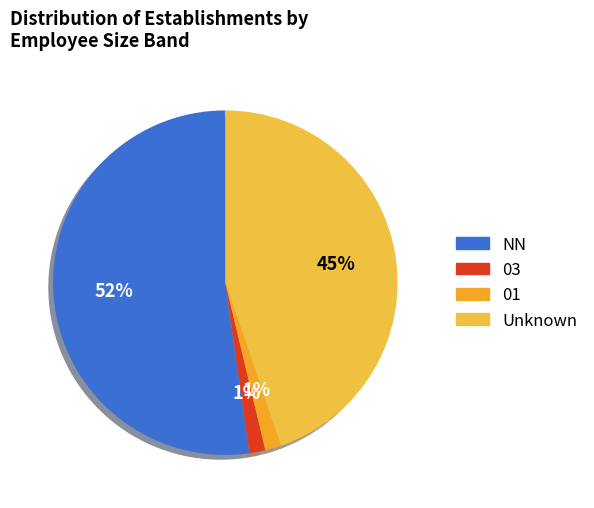

Count the number of slices in the pie.

4